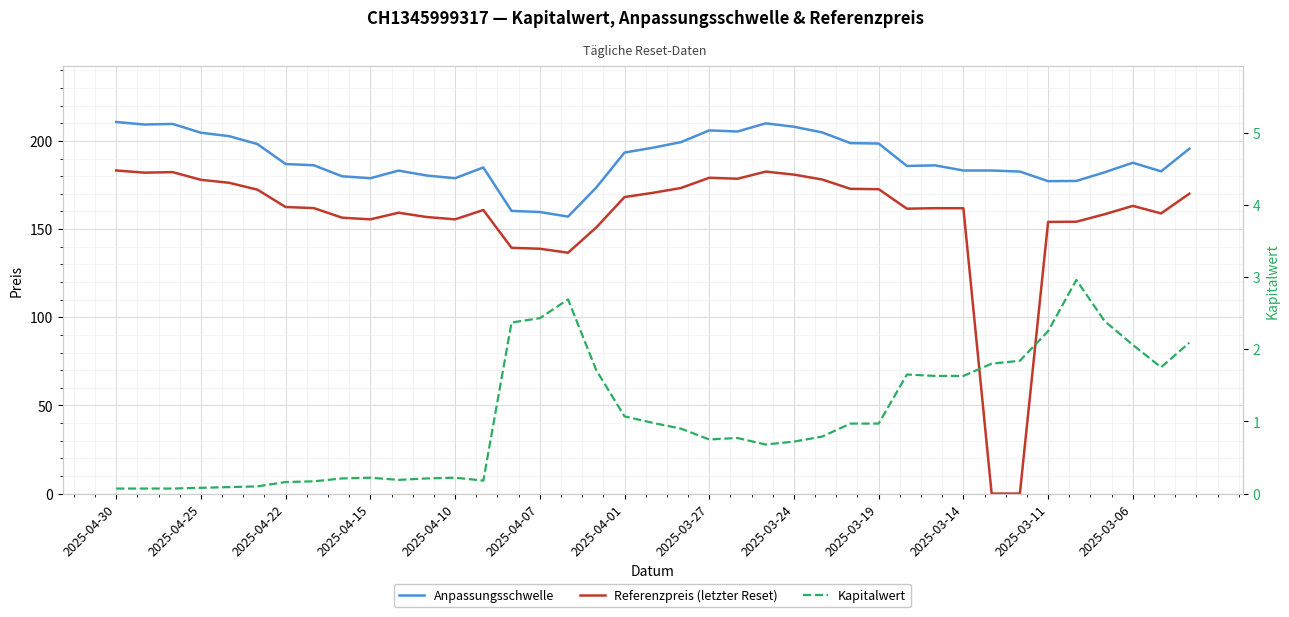

Is it true that Anpassungsschwelle equals 182.2 at 35?

True